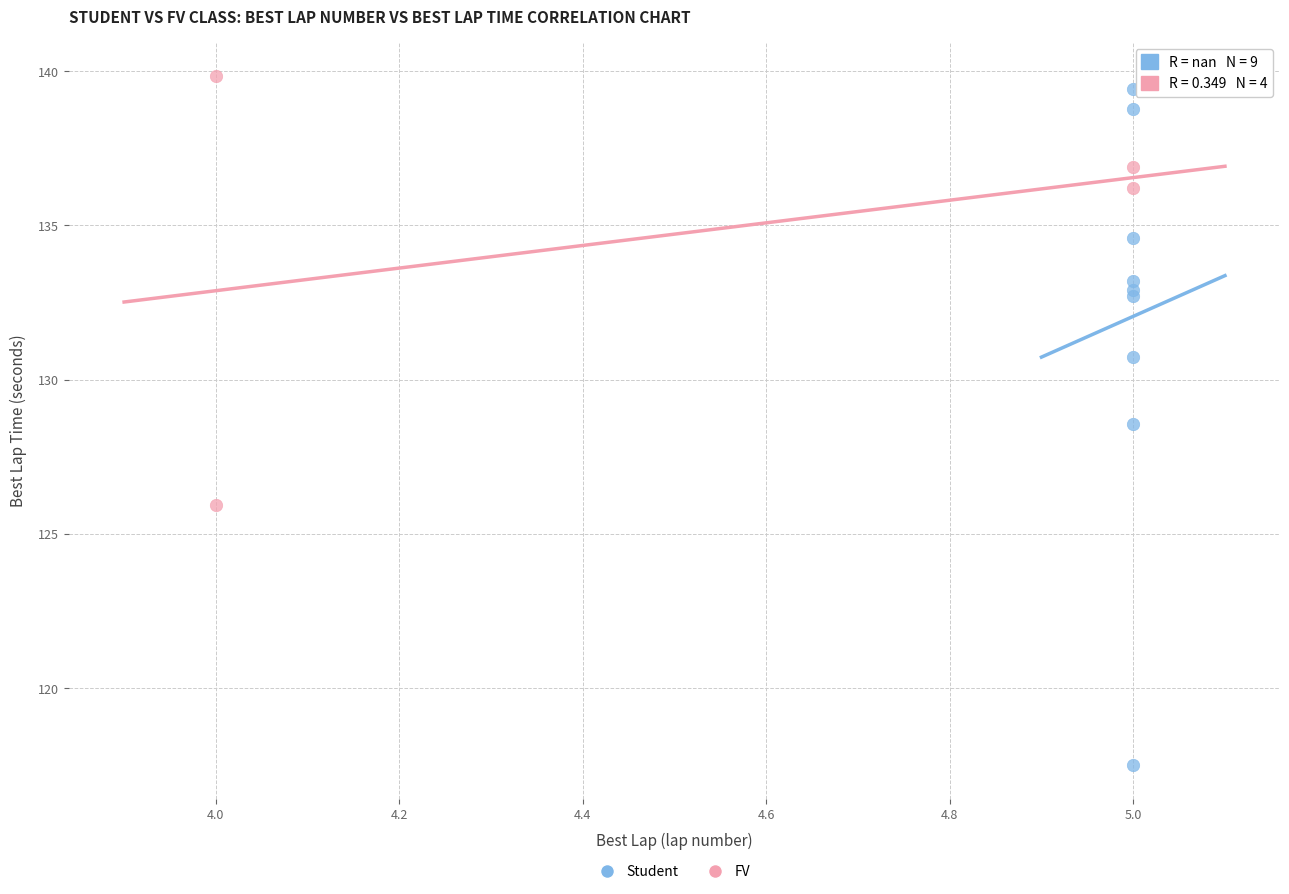

Which series reaches the minimum Y coordinate?

Student